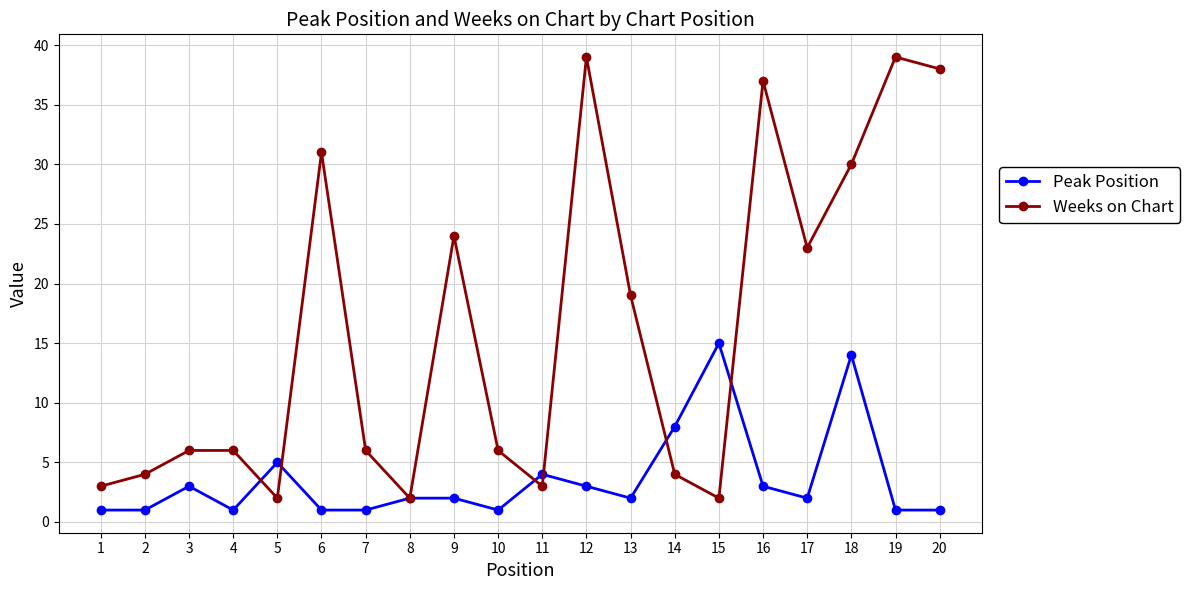

After their last crossing, which series has the higher values: Weeks on Chart or Peak Position?

Weeks on Chart